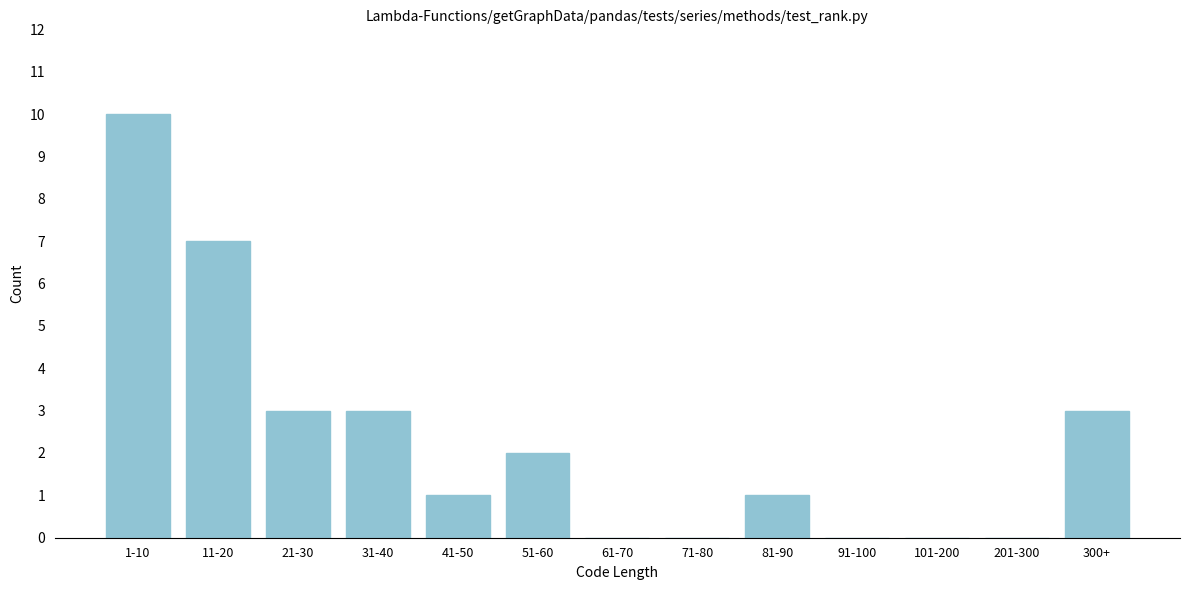

Reading left to right, transcribe all the data shown in this chart.

1-10=10	11-20=7	21-30=3	31-40=3	41-50=1	51-60=2	61-70=0	71-80=0	81-90=1	91-100=0	101-200=0	201-300=0	300+=3